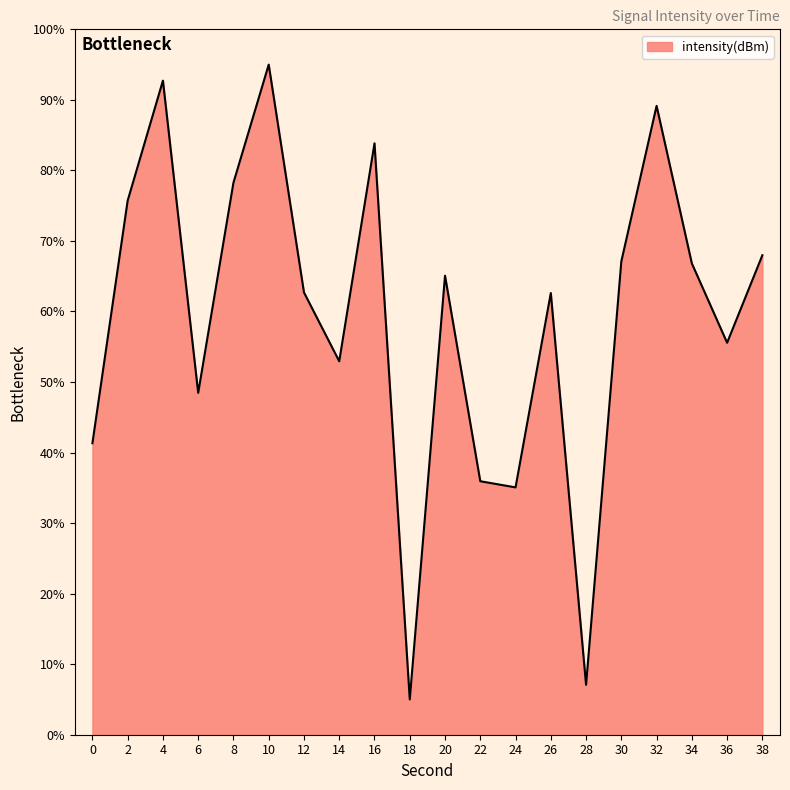

Count the number of values greater than 65.

10